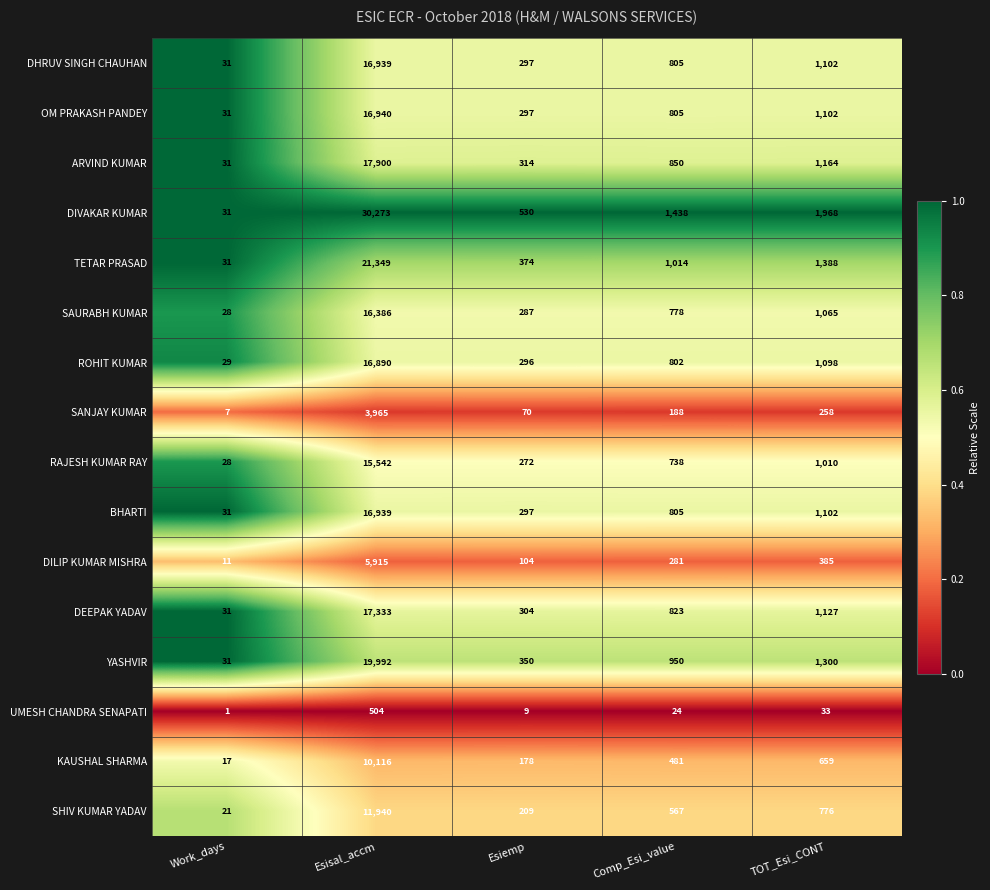

Between Work_days and Esiemp, which series saw the biggest shift?

DIVAKAR KUMAR